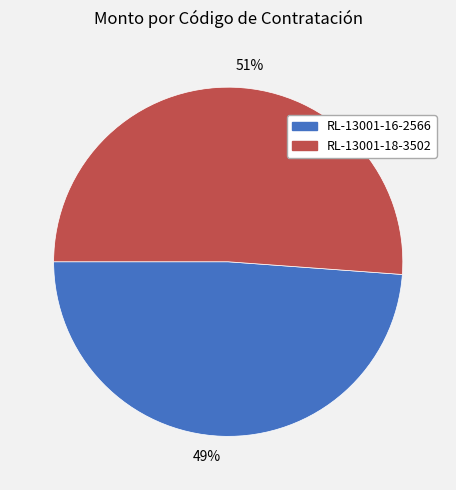

Which slice represents more than half of the pie?

RL-13001-18-3502